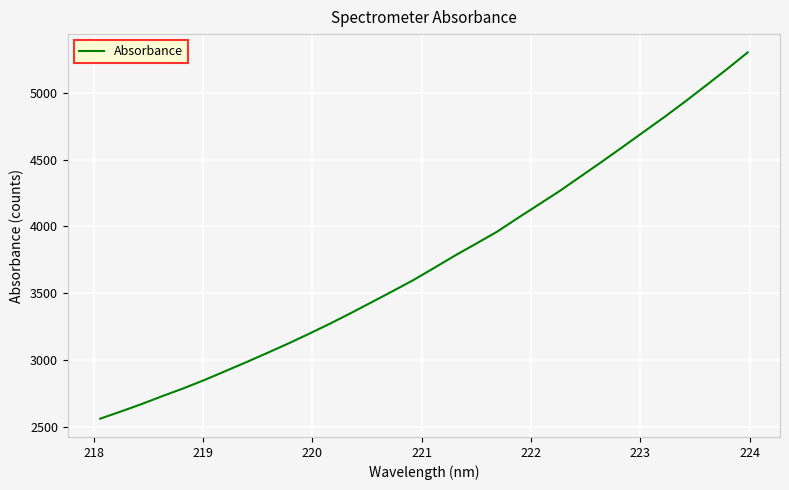

What is the smallest value displayed?

2560.6